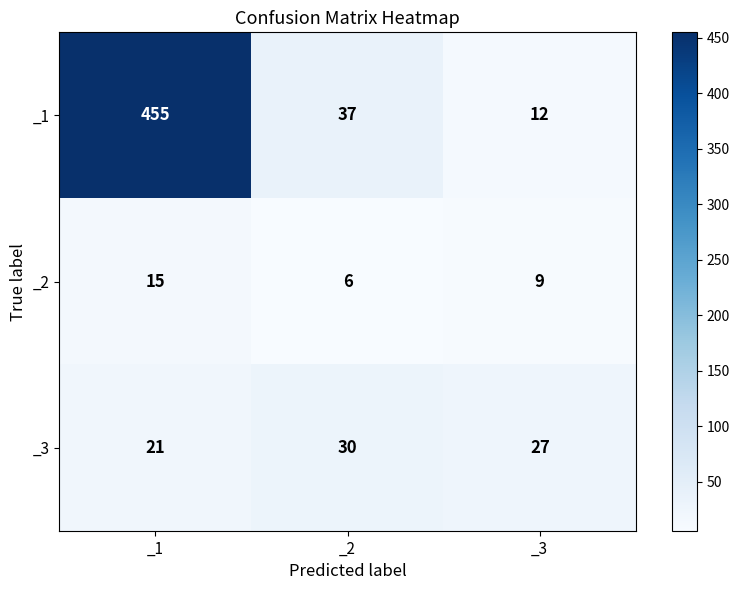

Rank the series at _1 from highest to lowest value.

_1, _3, _2